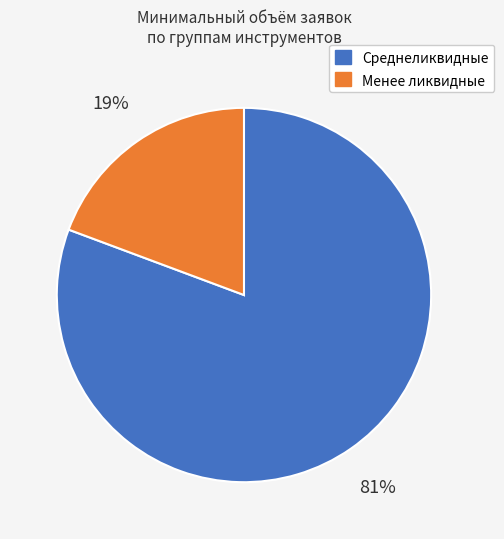

Is there a majority slice in this chart?

Yes